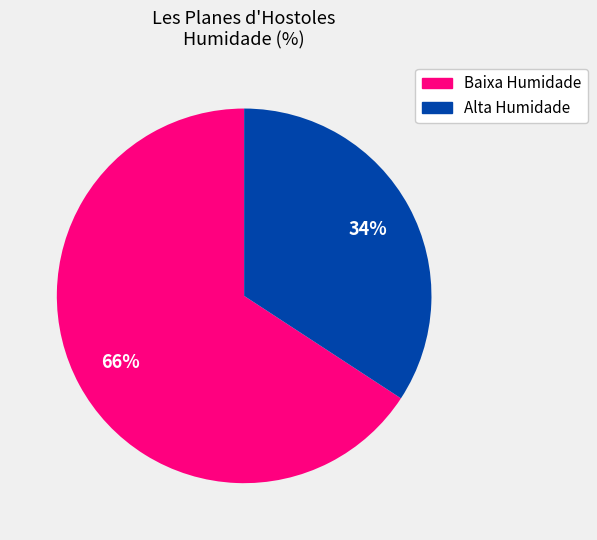

To the nearest percent, what is the difference between the largest and smallest slice percentages?

32%